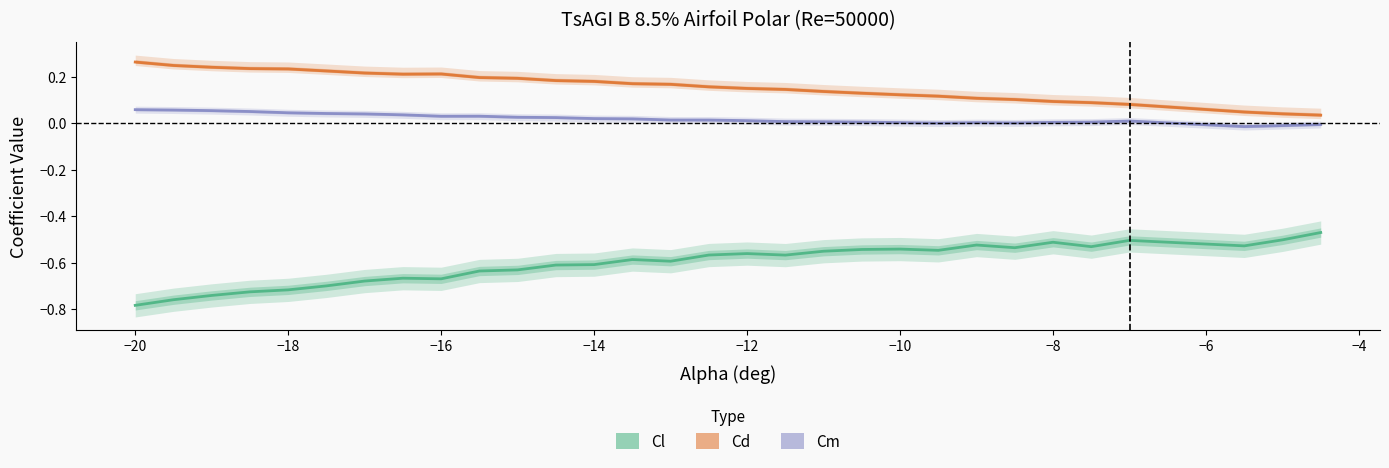

Is it true that Cd equals 0.2 at −12?

False